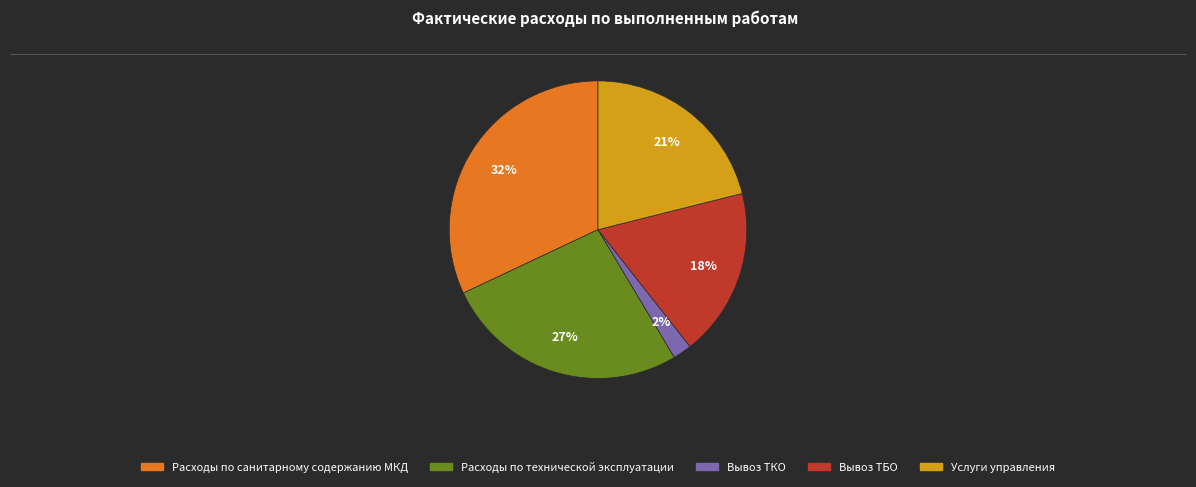

To the nearest percent, what is the difference between the largest and smallest slice percentages?

30%